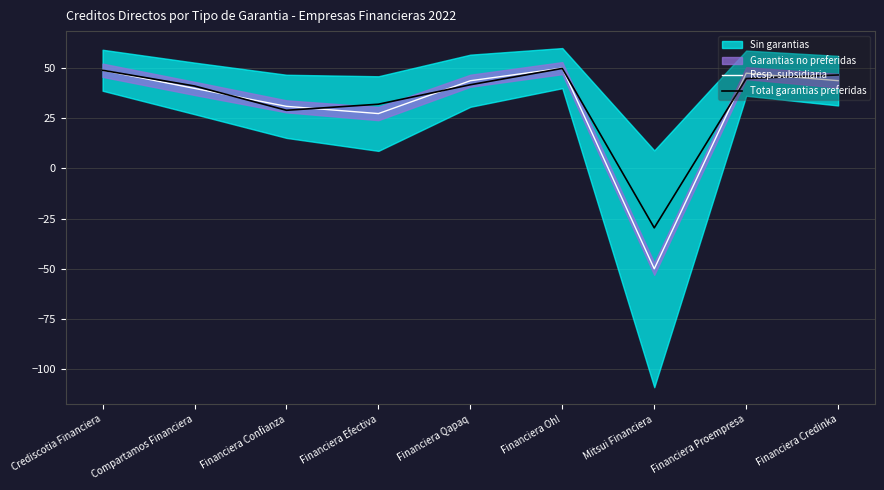

How many lines are shown in the chart?

2